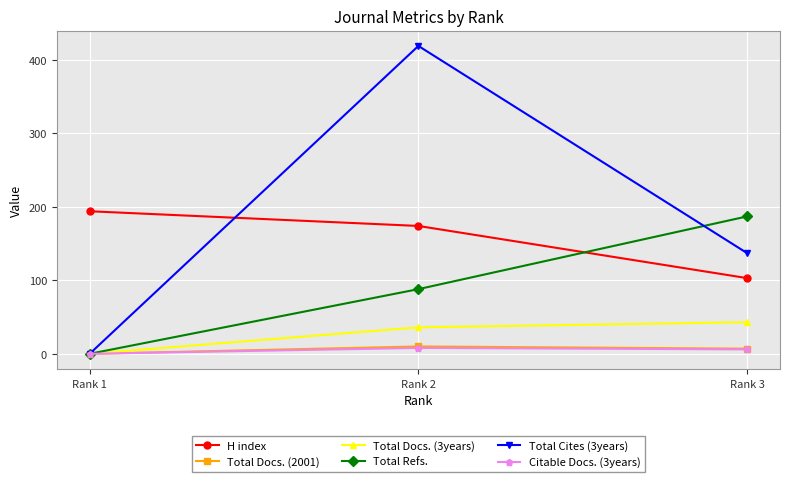

Which category has the highest value in the H index series?

Rank 1